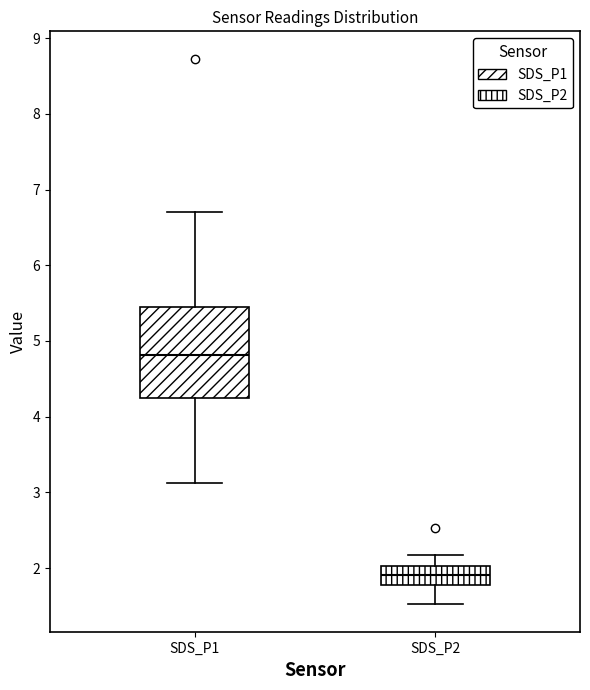

Where does the median line of the box for SDS_P2 sit on the y-axis? The values are not printed on the chart, so give them approximately, as read against the axis.

1.9